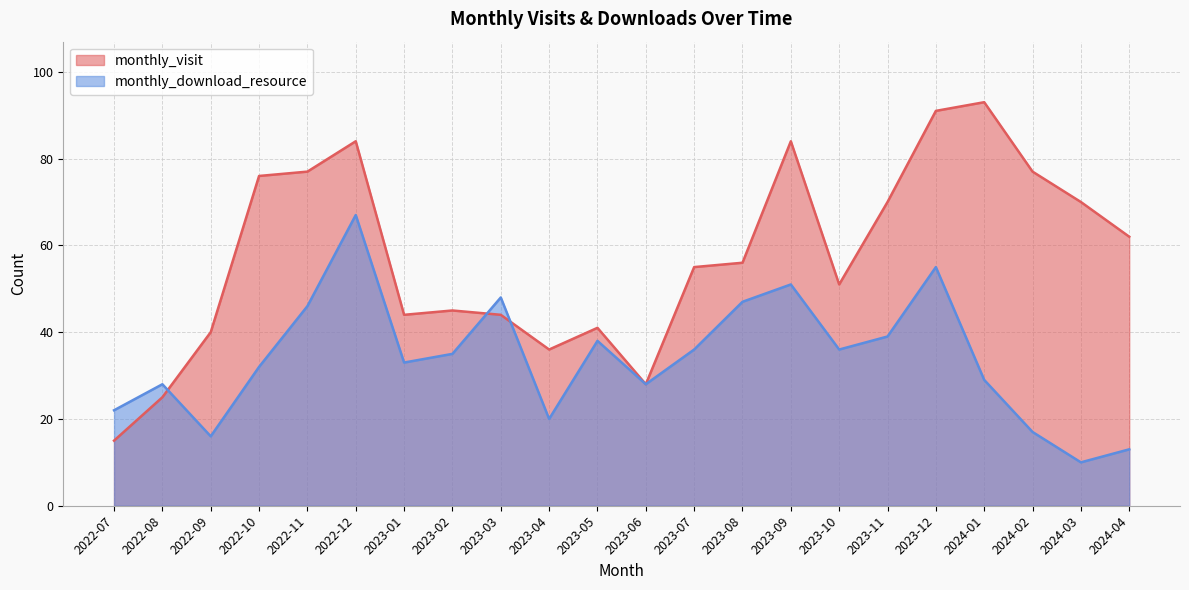

What is the value of the monthly_download_resource point at the 8th from the left?

35